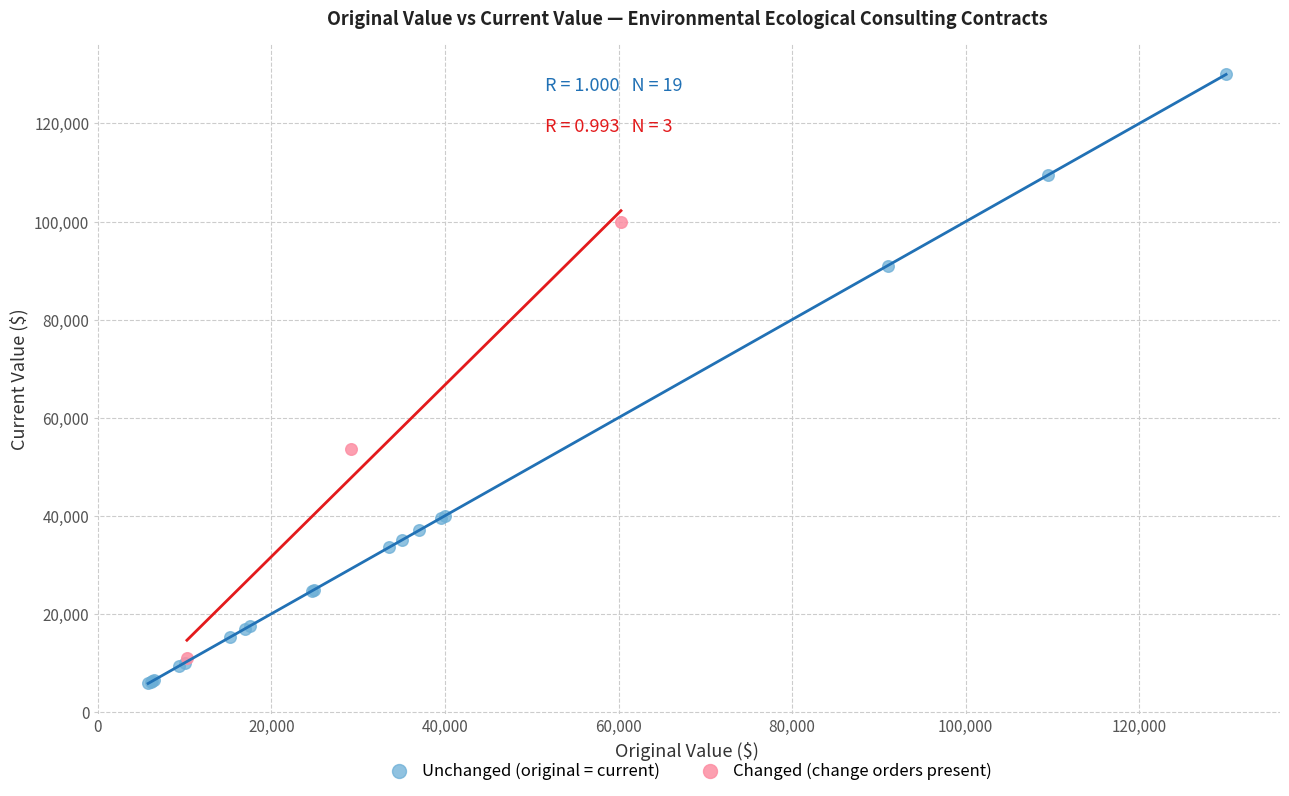

Which series reaches the maximum Y coordinate?

Unchanged (original = current)